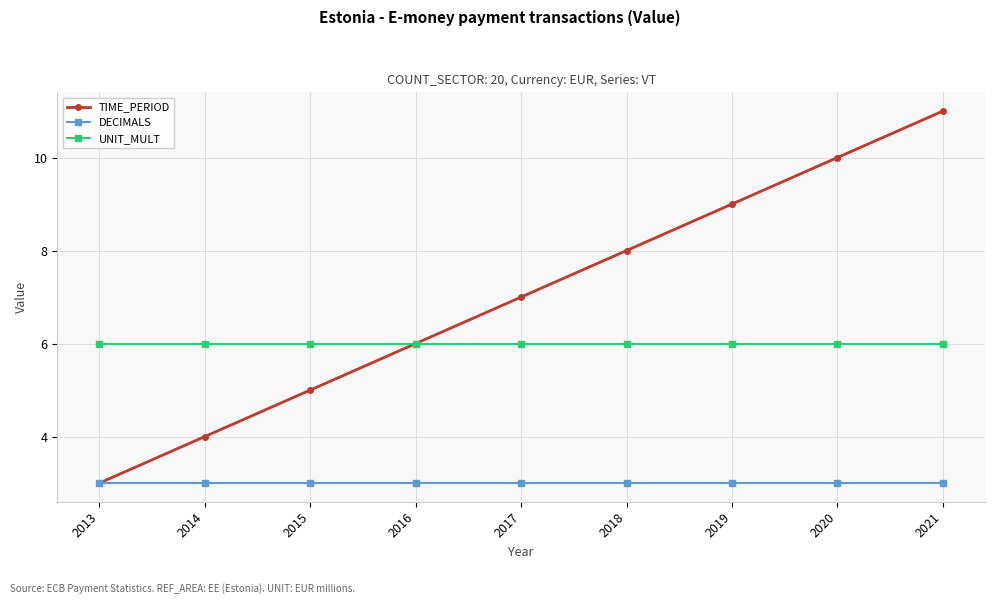

Reading right to left, transcribe all the data shown in this chart.

TIME_PERIOD: 2021=11	2020=10	2019=9	2018=8	2017=7	2016=6	2015=5	2014=4	2013=3
DECIMALS: 2021=3	2020=3	2019=3	2018=3	2017=3	2016=3	2015=3	2014=3	2013=3
UNIT_MULT: 2021=6	2020=6	2019=6	2018=6	2017=6	2016=6	2015=6	2014=6	2013=6